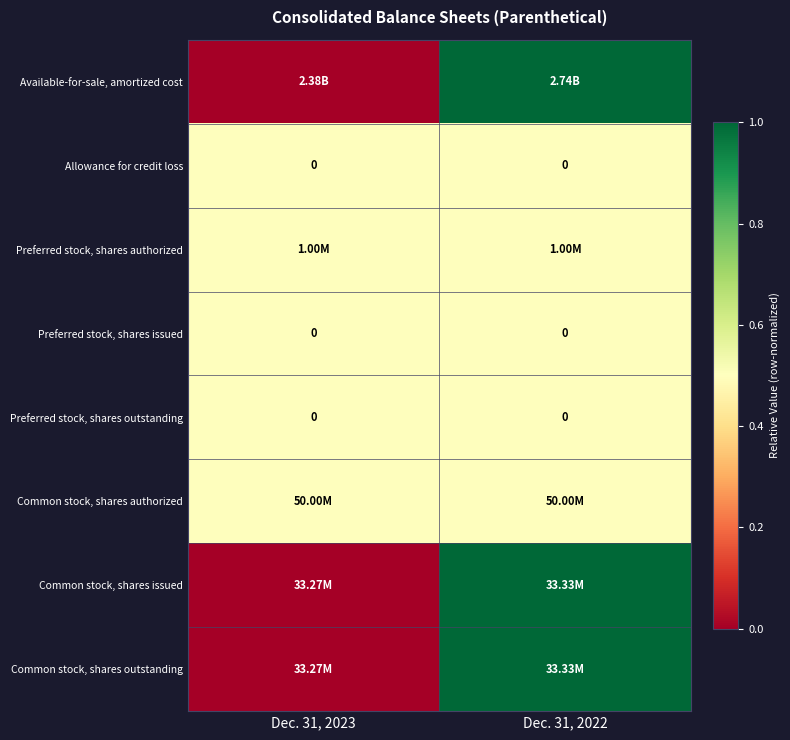

Which series has the widest spread of values?

row_0